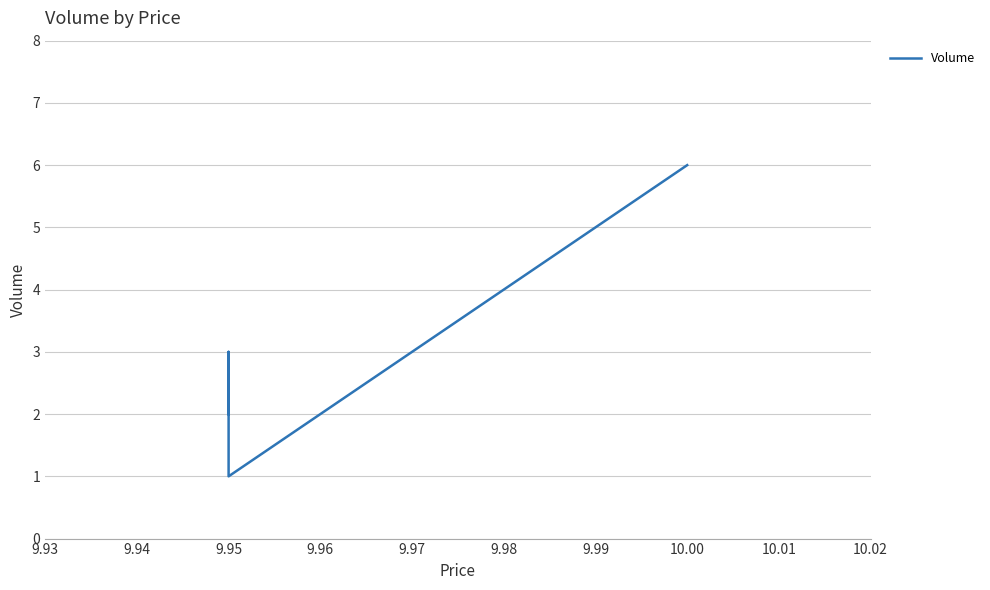

Between 10.00 and 9.95, which is larger?

10.00